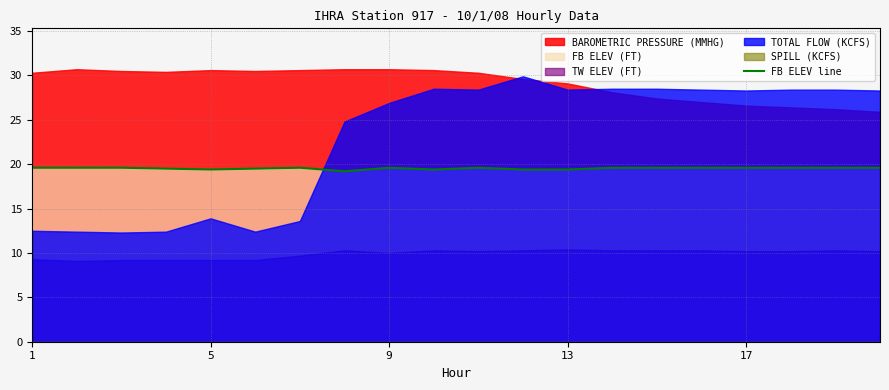

The value of FB ELEV line at 9 is 10.9. True or false?

False